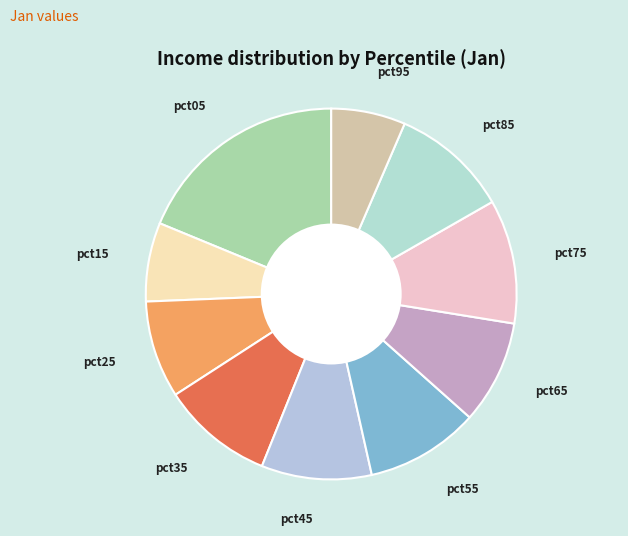

Does pct45 account for over 50% of the chart?

No